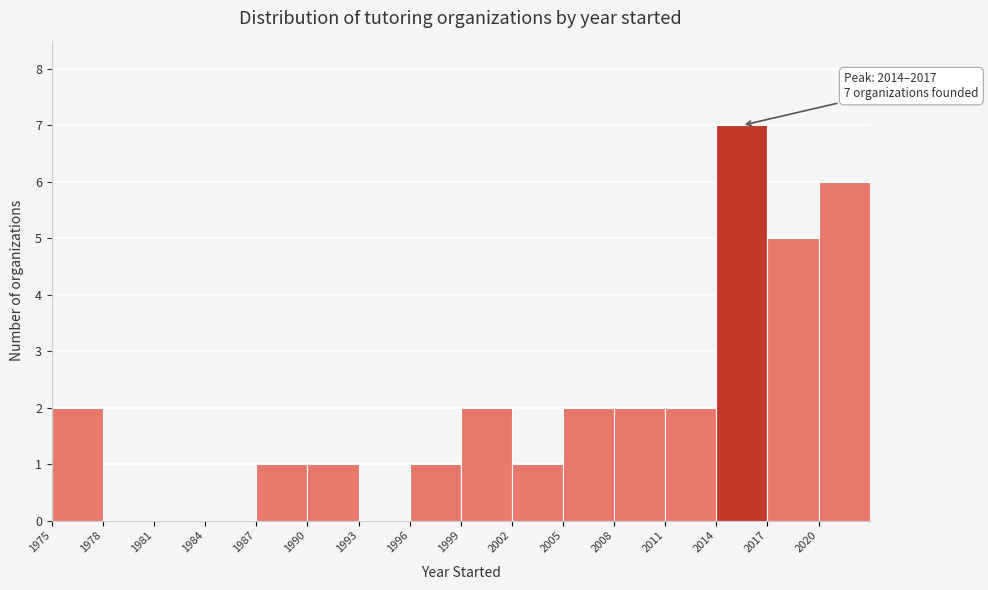

Over which range of the x-axis is the bar tallest?

2014 to 2017